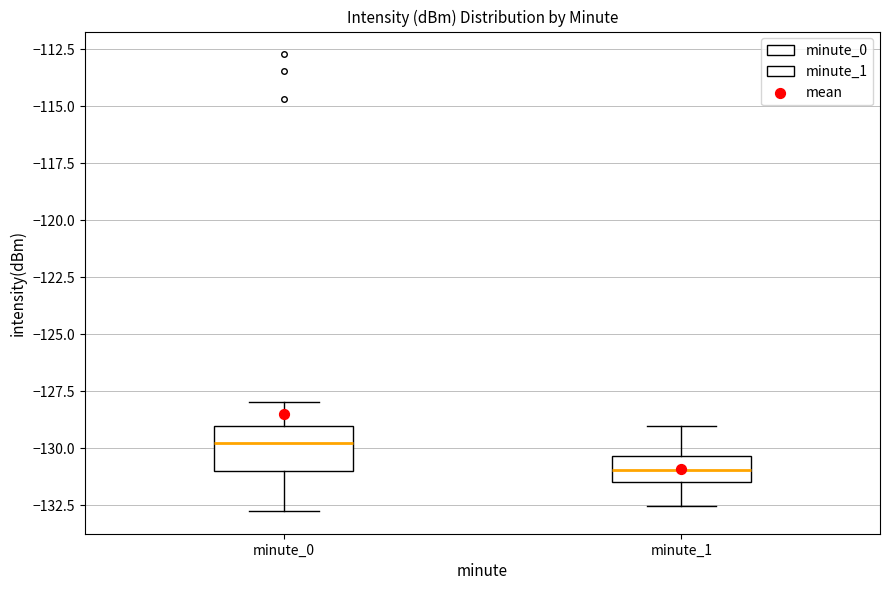

Reading left to right, transcribe this box plot: for each box, give where its median line is, the range the box spans, and where its two whiskers end, as read against the y-axis. The values are not printed on the chart, so give them approximately, as read against the axis.

minute_0: median -130.0, box -131.0 to -129.0, whiskers -133.0 to -128.0
minute_1: median -131.0, box -131.5 to -130.5, whiskers -132.5 to -129.0